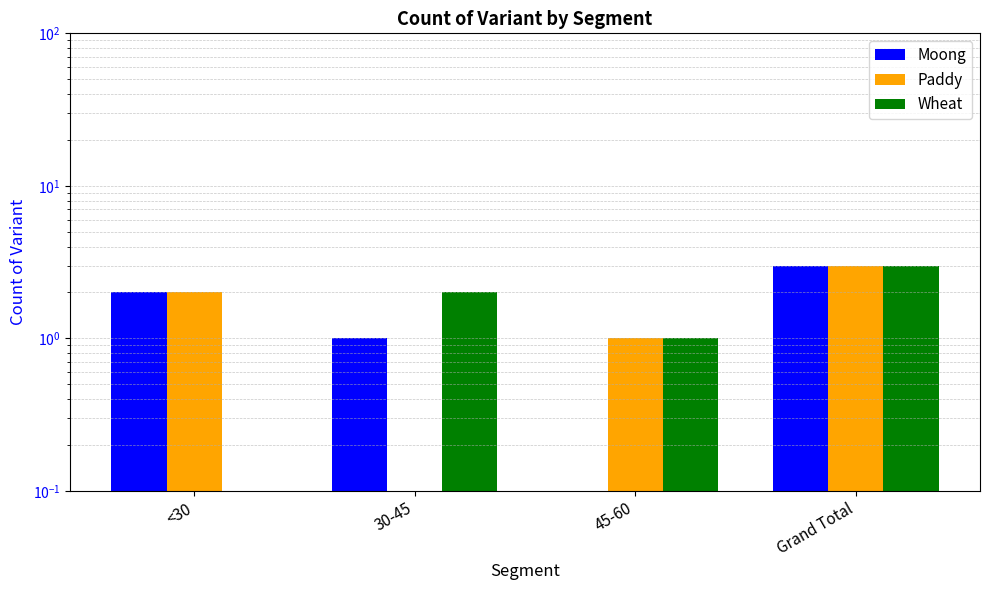

Reading right to left, what are all the values shown in this chart?

Moong: Grand Total=3	45-60=0	30-45=1	<30=2
Paddy: Grand Total=3	45-60=1	30-45=0	<30=2
Wheat: Grand Total=3	45-60=1	30-45=2	<30=0